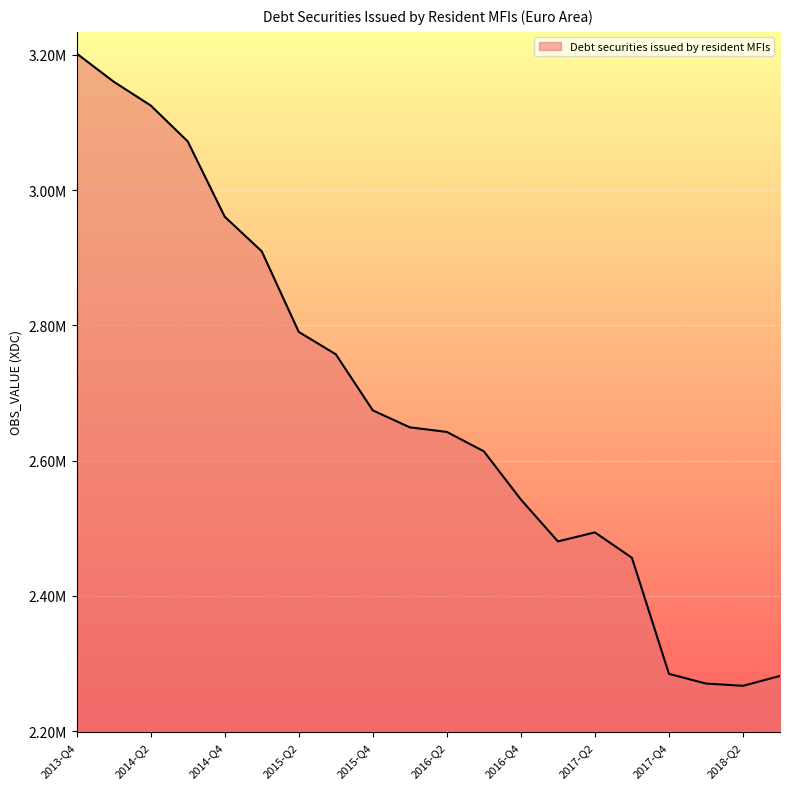

Does the chart have visible grid lines?

Yes